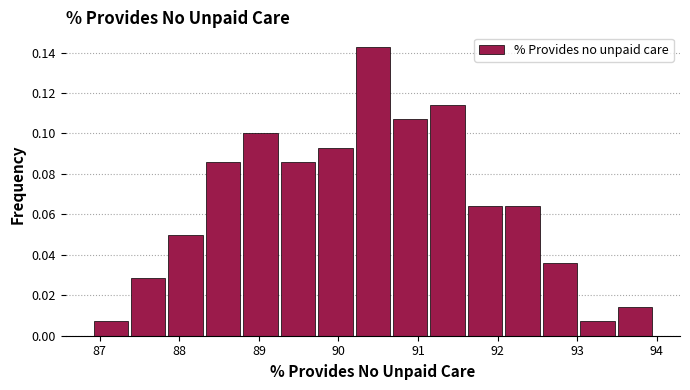

Reading left to right, list every bar in this chart as the range it spans on the x-axis followed by its height. Neither the bar edges nor the heights are printed on the chart, so give them approximately, as read against the axes.

86.9 to 87.4: 0.008
87.4 to 87.8: 0.028
87.8 to 88.3: 0.050
88.3 to 88.8: 0.086
88.8 to 89.3: 0.100
89.3 to 89.7: 0.086
89.7 to 90.2: 0.092
90.2 to 90.7: 0.142
90.7 to 91.1: 0.108
91.1 to 91.6: 0.114
91.6 to 92.1: 0.064
92.1 to 92.5: 0.064
92.5 to 93.0: 0.036
93.0 to 93.5: 0.008
93.5 to 94.0: 0.014